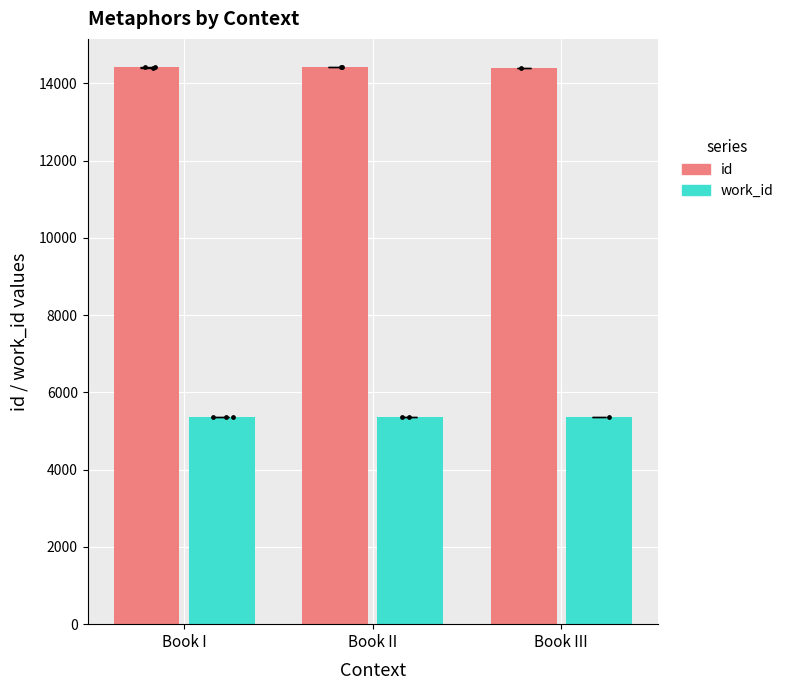

What is the total value across all series at Book II?

19791